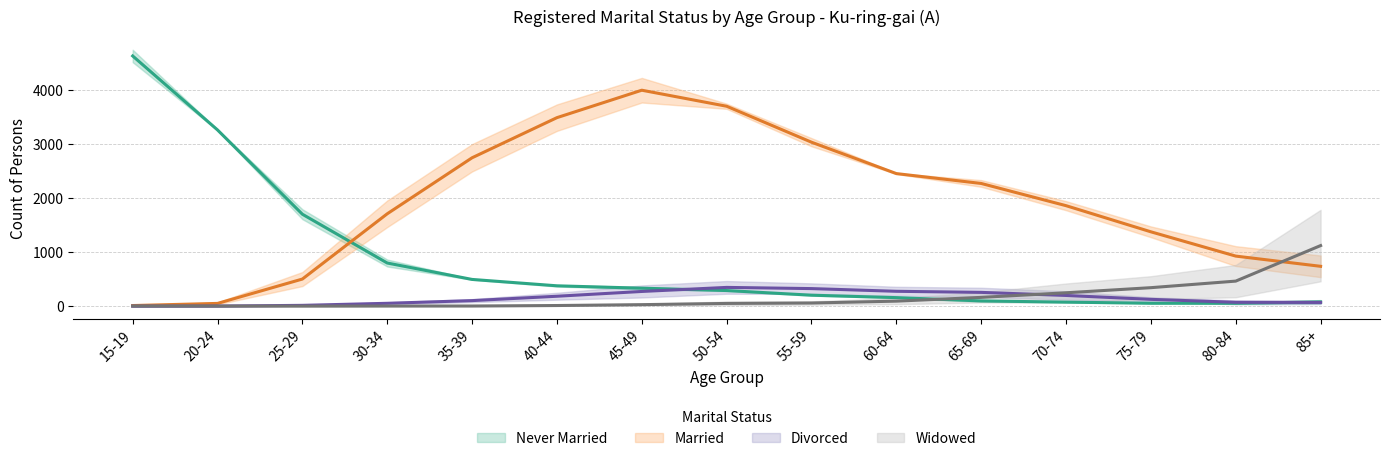

True or false: Never Married Males has more than 2 points higher than both neighbors.

False